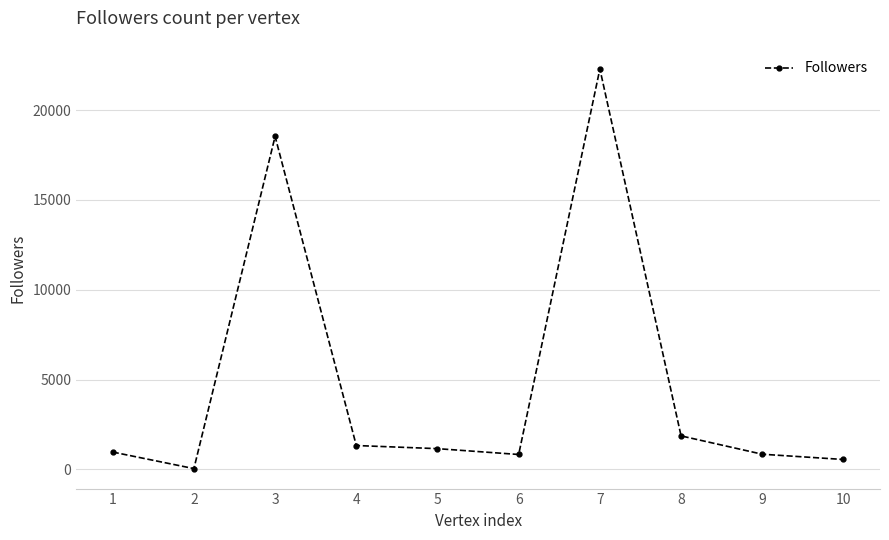

Which has a higher value, 8 or 3?

3